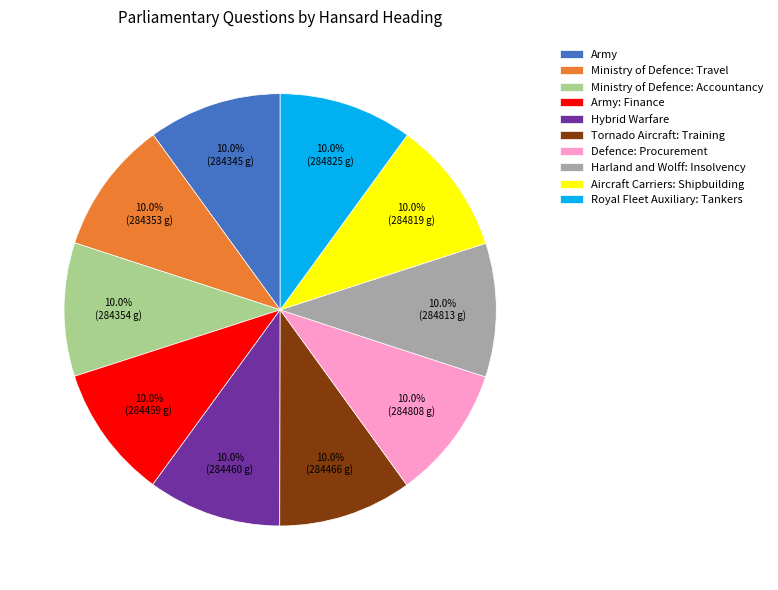

How many segments does this pie chart have?

10